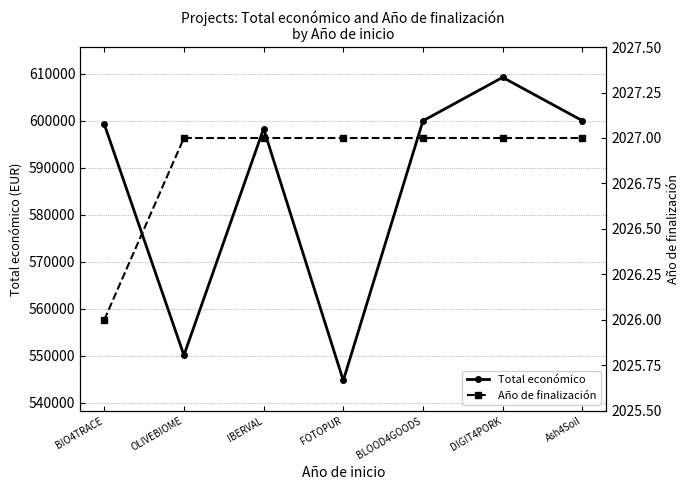

True or false: Año de finalización and Total económico intersect in this chart.

False